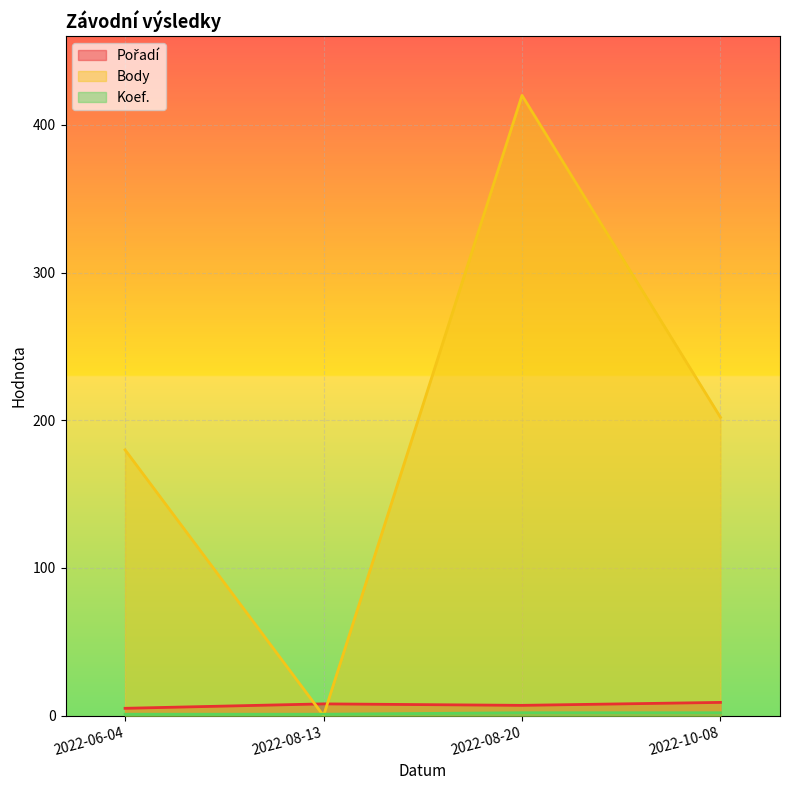

At which category is the sum across all series the highest?

2022-08-20